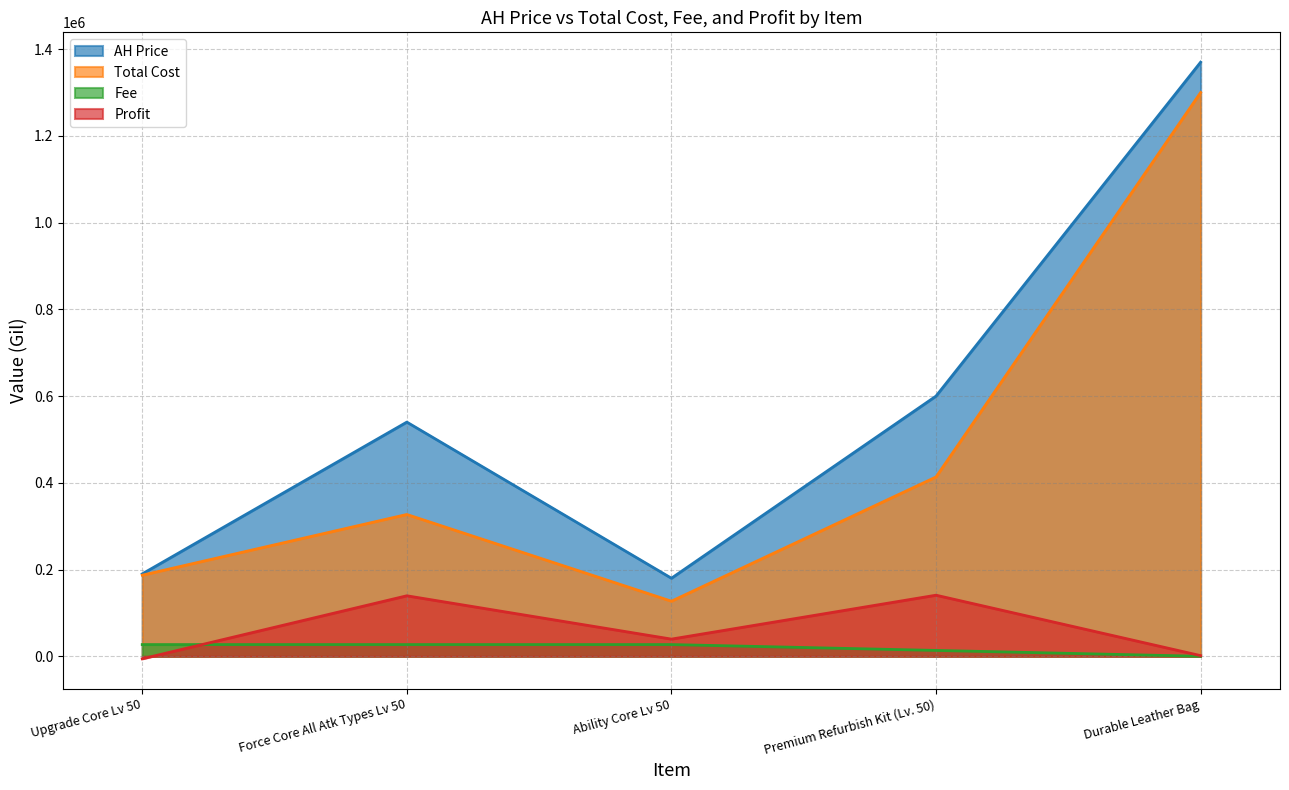

At which category does AH Price reach its first local valley?

Ability Core Lv 50